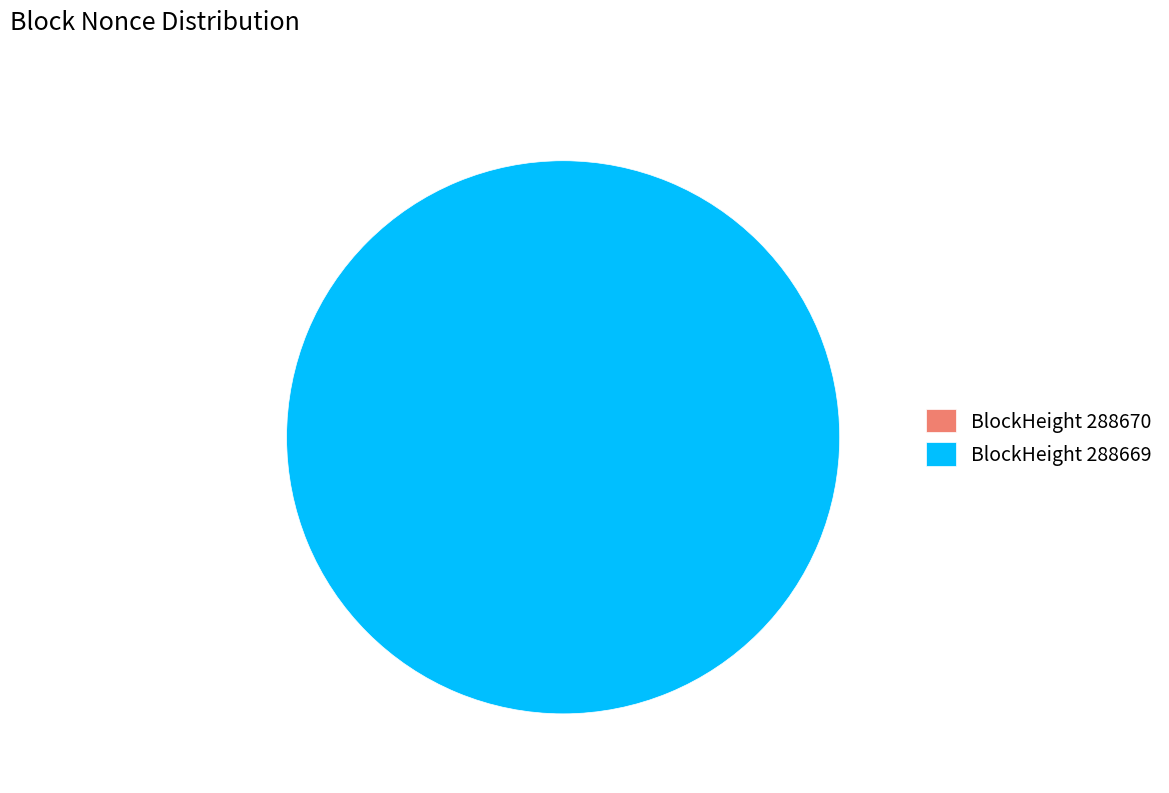

Which slice is the smallest?

288670